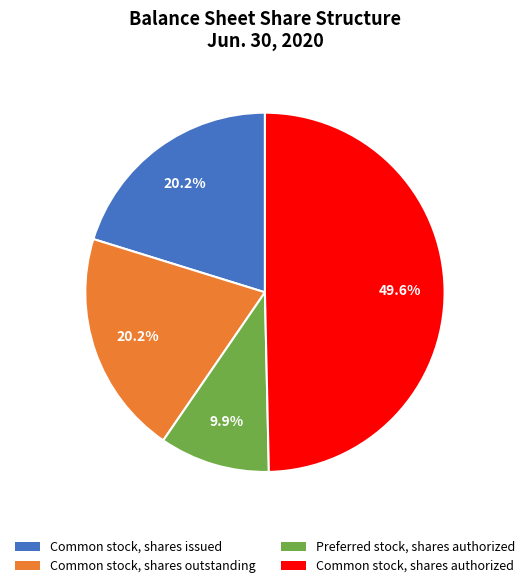

The Preferred stock, shares authorized slice represents 10% of the pie. True or false?

True